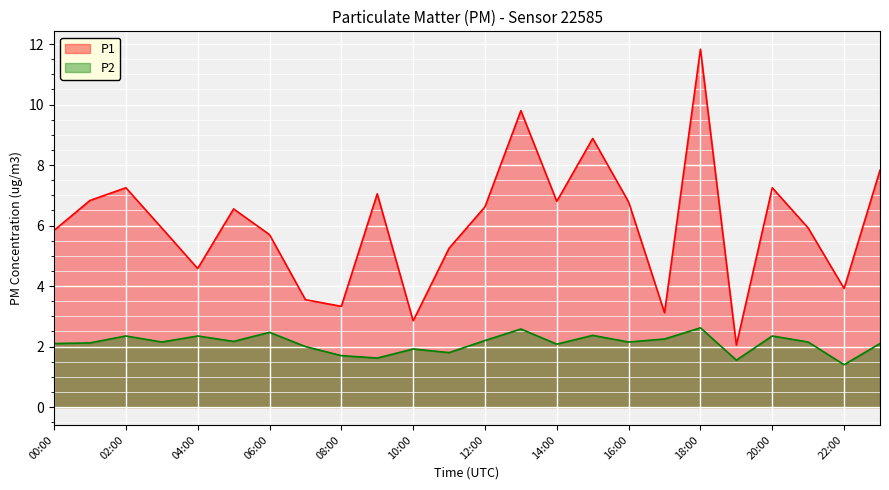

What is the label of the 7th point from the right?

17:00